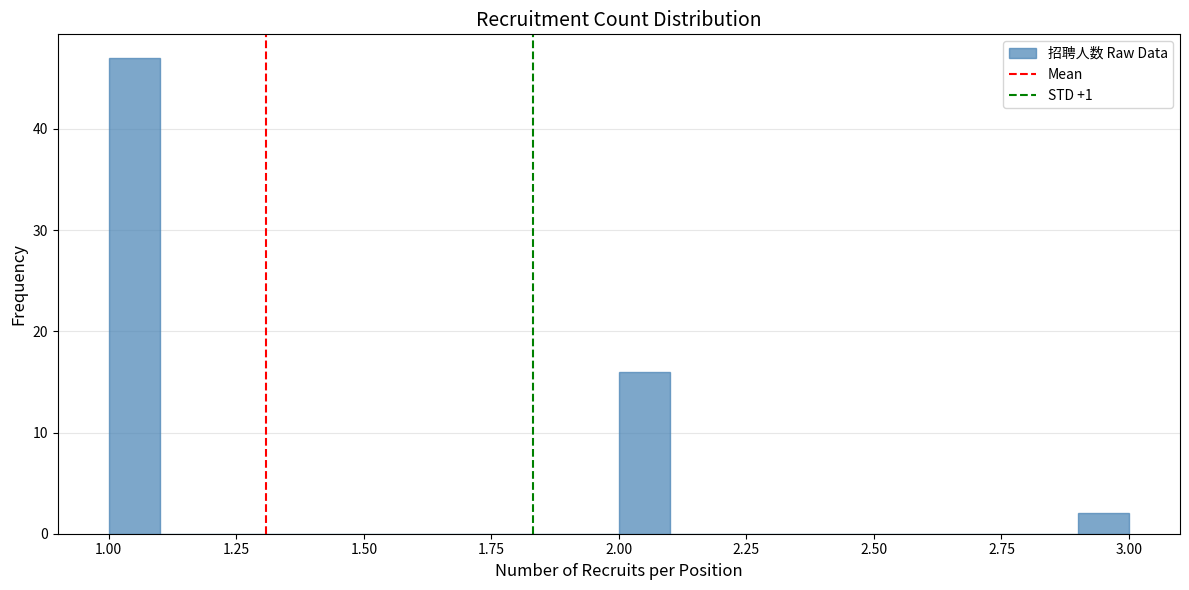

Read against the x-axis, roughly where is the centre of the tallest bar?

1.05